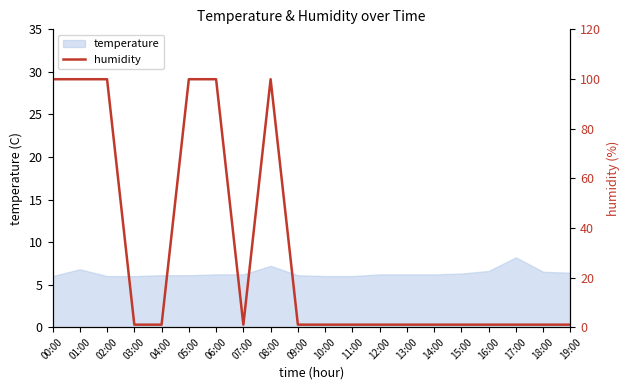

At which label is the value closest to 50?

03:00